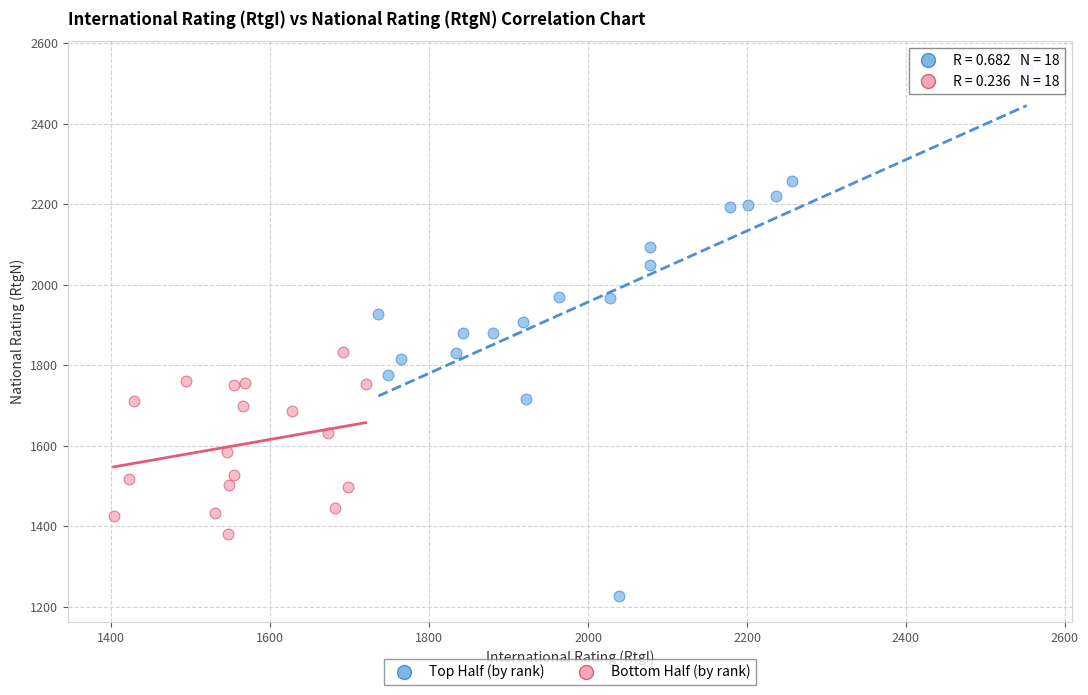

What are all the series names shown in the legend?

Top Half (by rank), Bottom Half (by rank)